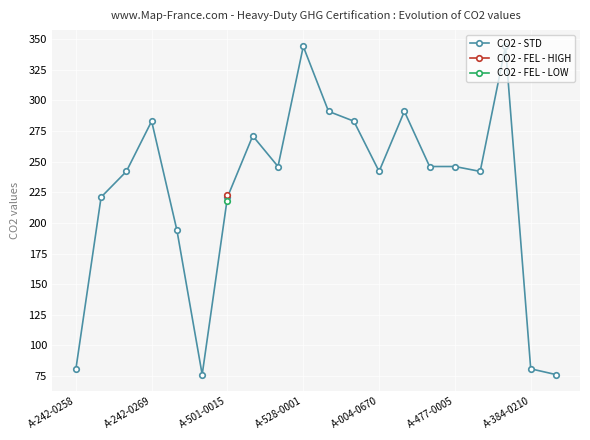

How many lines are shown in the chart?

1